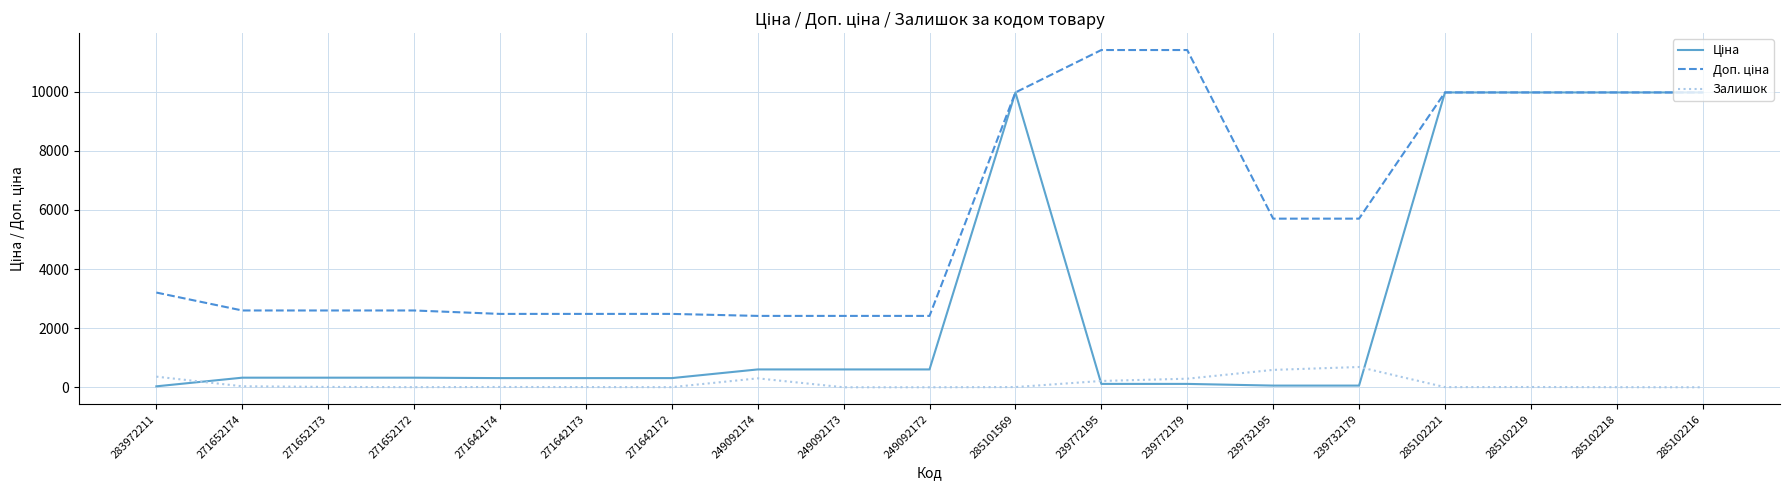

What is the total value across all series at 285102216?

19950.0